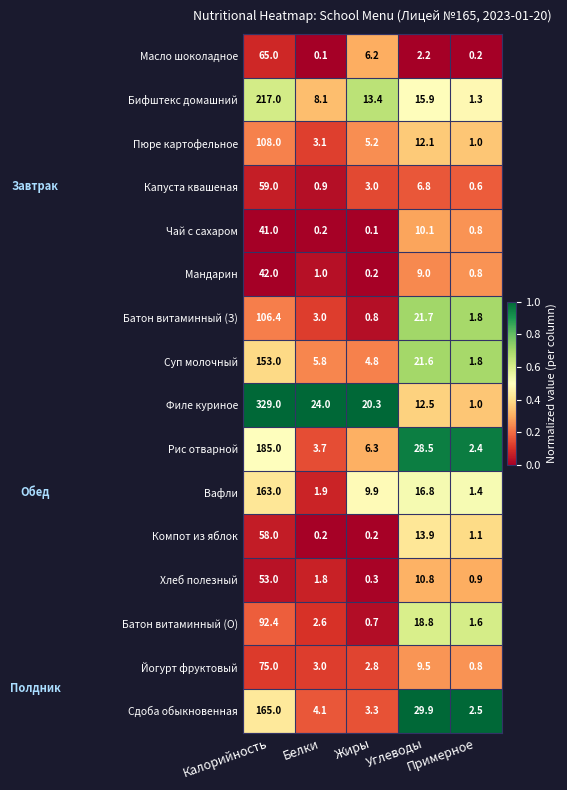

What is the difference between the maximum and second lowest values in the Рис отварной series?

181.3